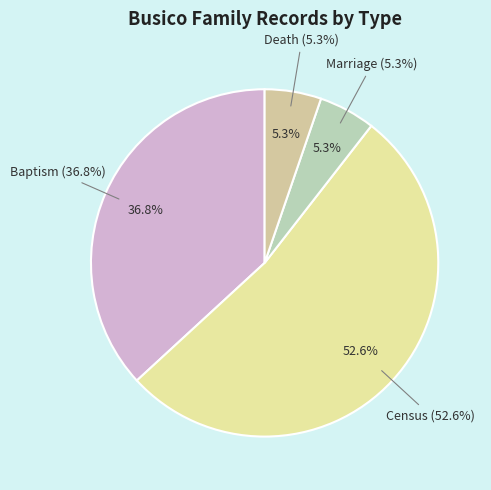

What percentage do Marriage and Death together represent?

10.5%